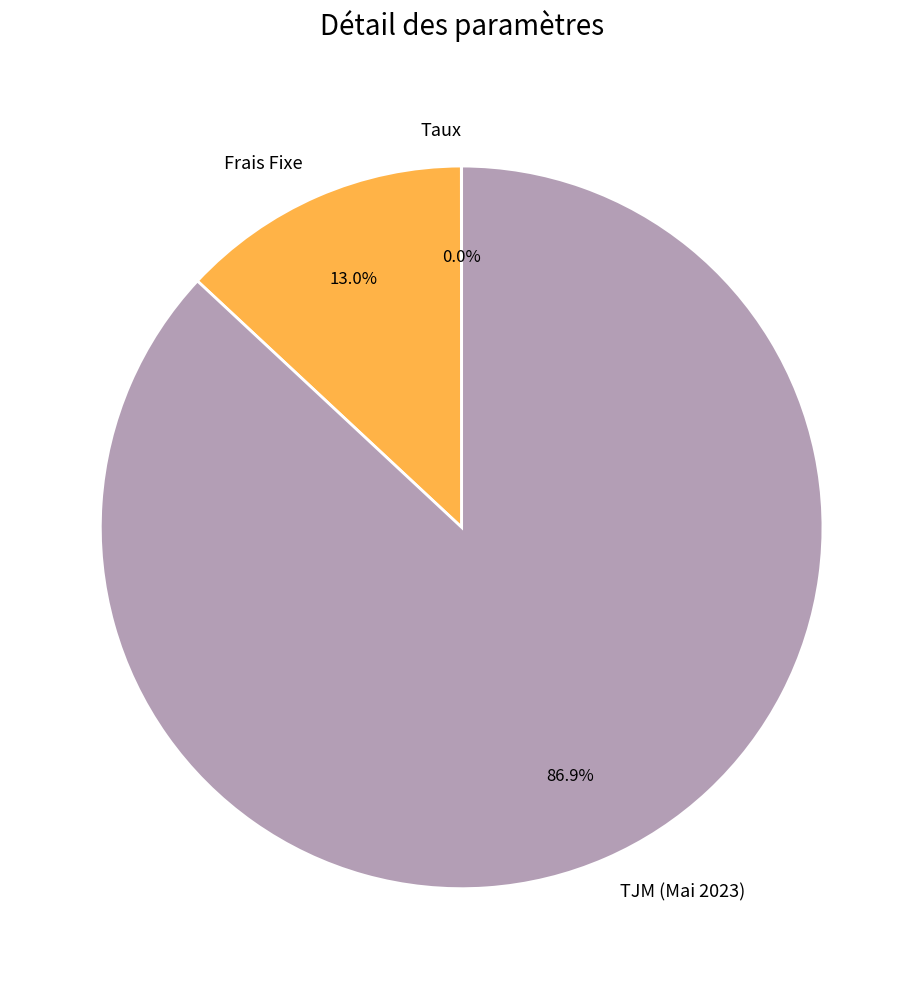

What is the total percentage of TJM (Mai 2023) and Frais Fixe?

100.0%